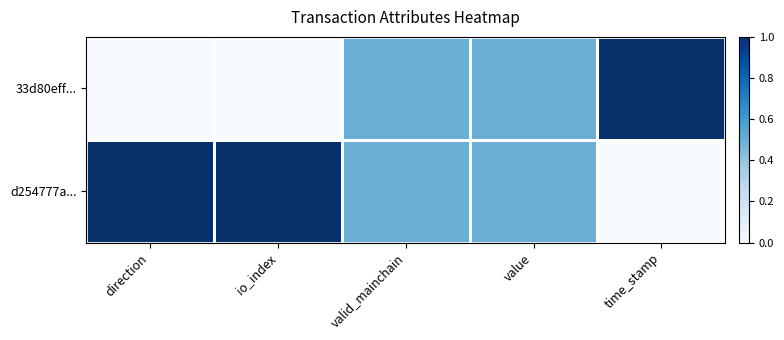

Reading right to left, list all the values displayed in this chart.

33d80eff...: time_stamp=1.0	value=0.5	valid_mainchain=0.5	io_index=0.0	direction=0.0
d254777a...: time_stamp=0.0	value=0.5	valid_mainchain=0.5	io_index=1.0	direction=1.0